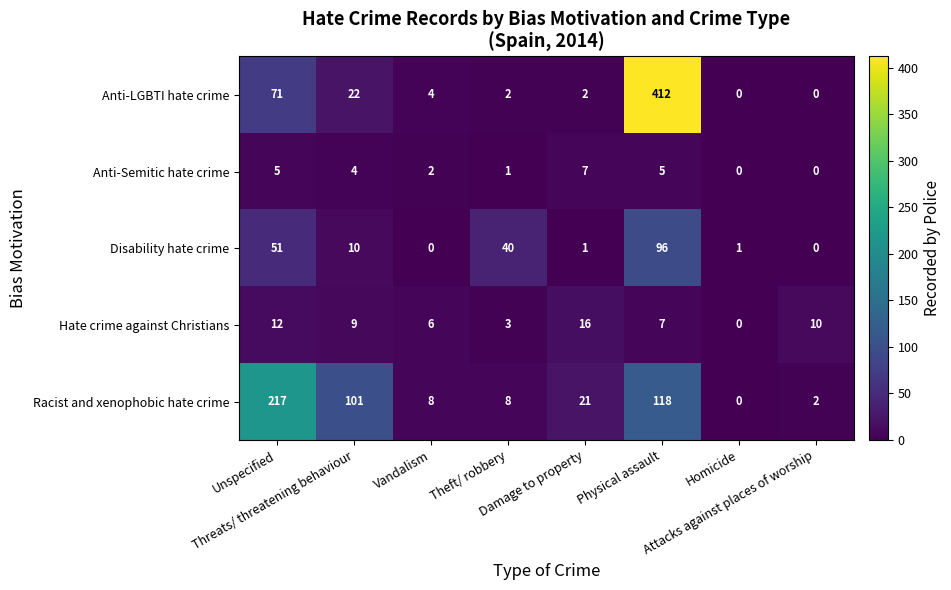

Count the number of categories in the chart.

8